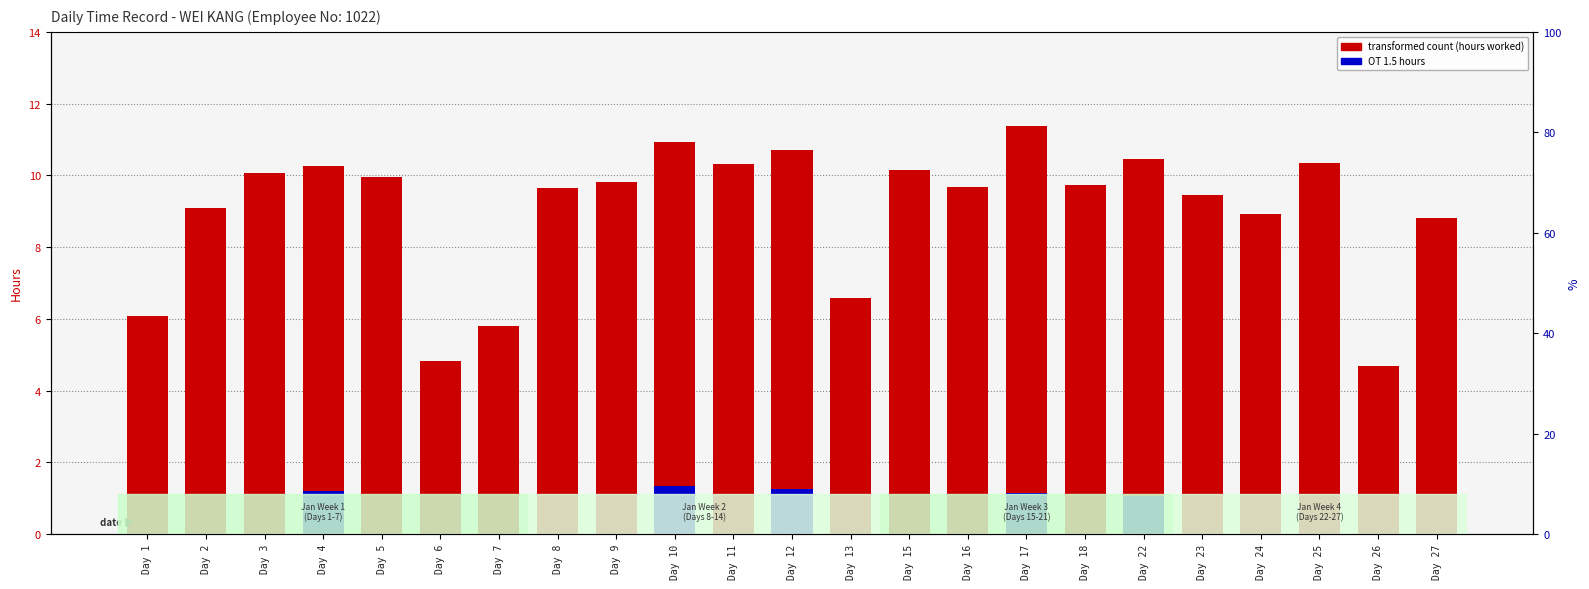

Is it true that transformed count (hours worked) equals 14.2 at Day 11?

False